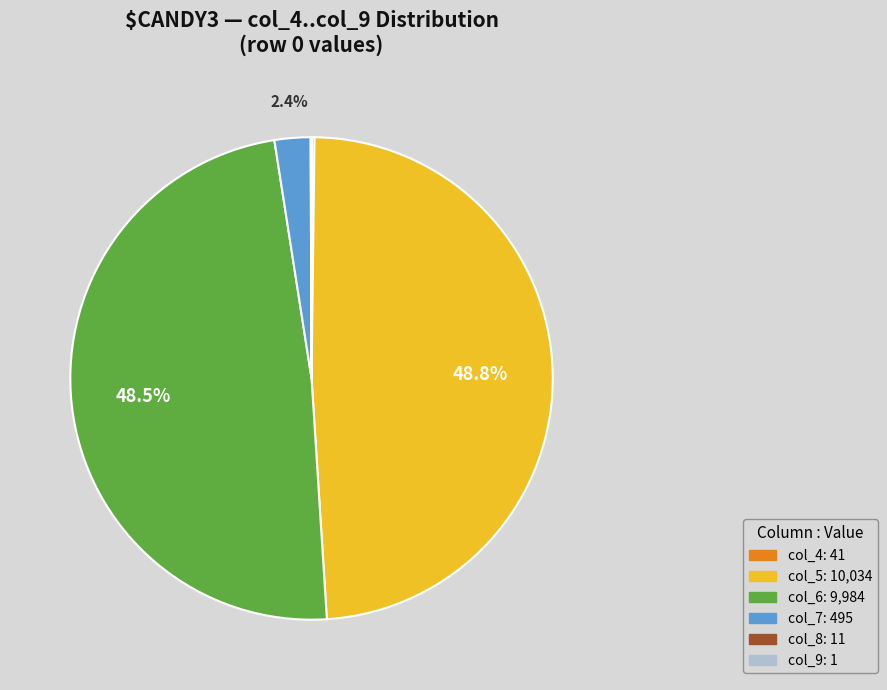

To the nearest percent, what is the difference between the largest and smallest slice percentages?

49%